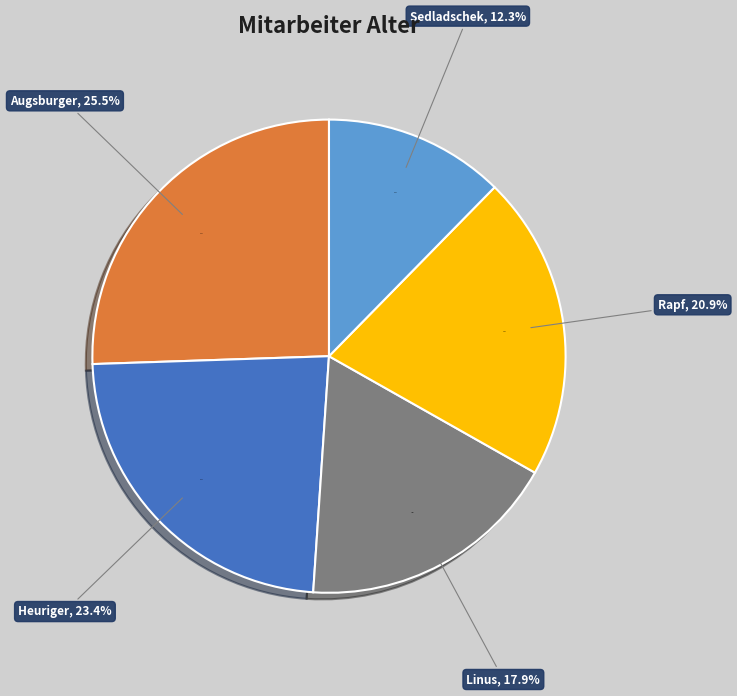

What is the largest slice in the pie chart?

Augsburger